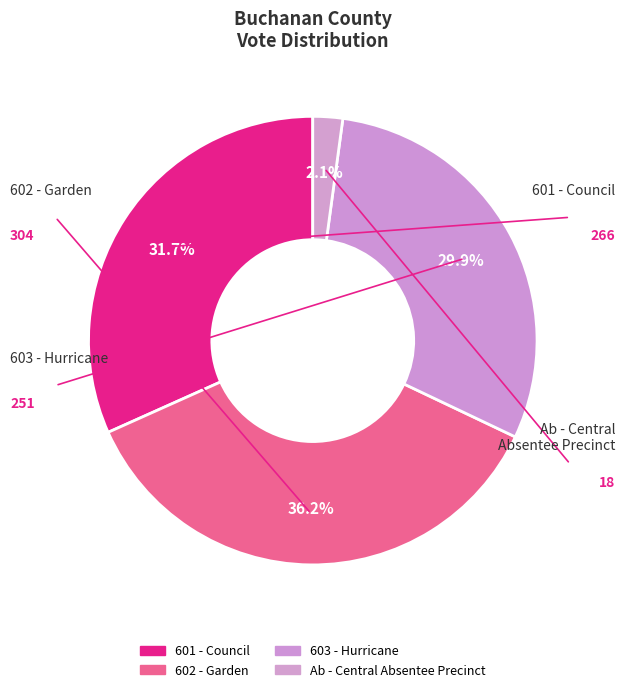

How many segments does this pie chart have?

4